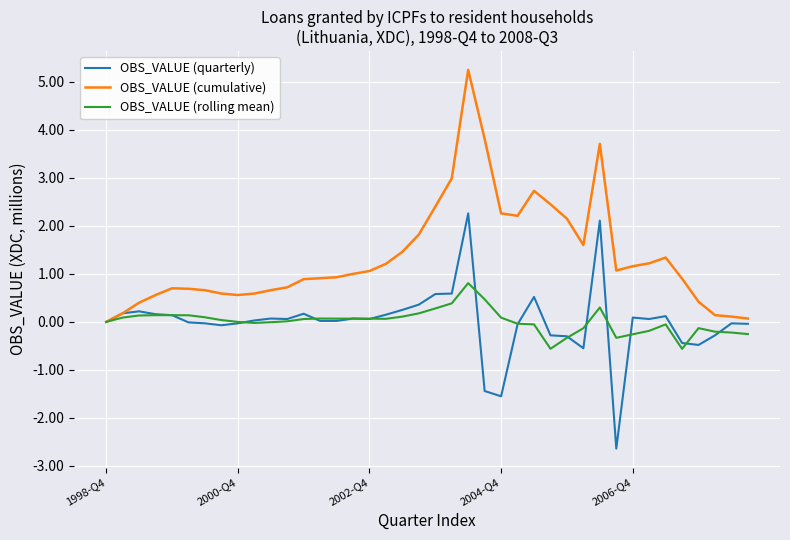

What is the minimum value for OBS_VALUE (rolling mean)?

-0.6